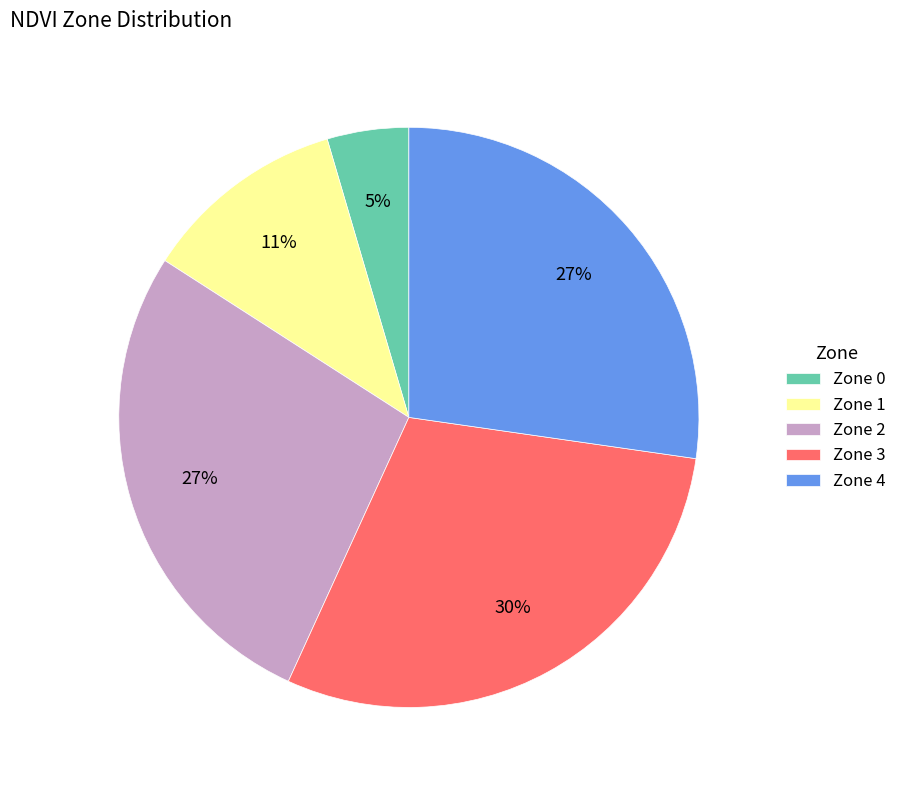

Is there a majority slice in this chart?

No